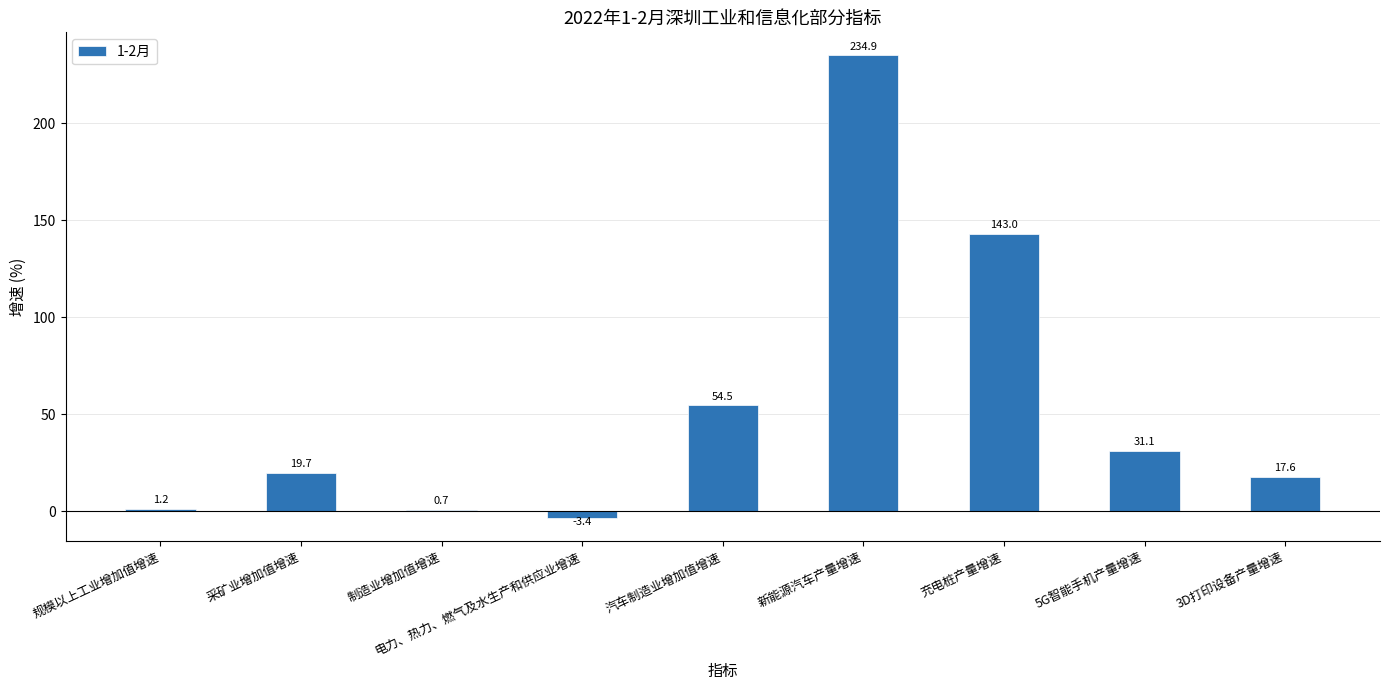

What value does the data have at 规模以上工业增加值增速?

1.2